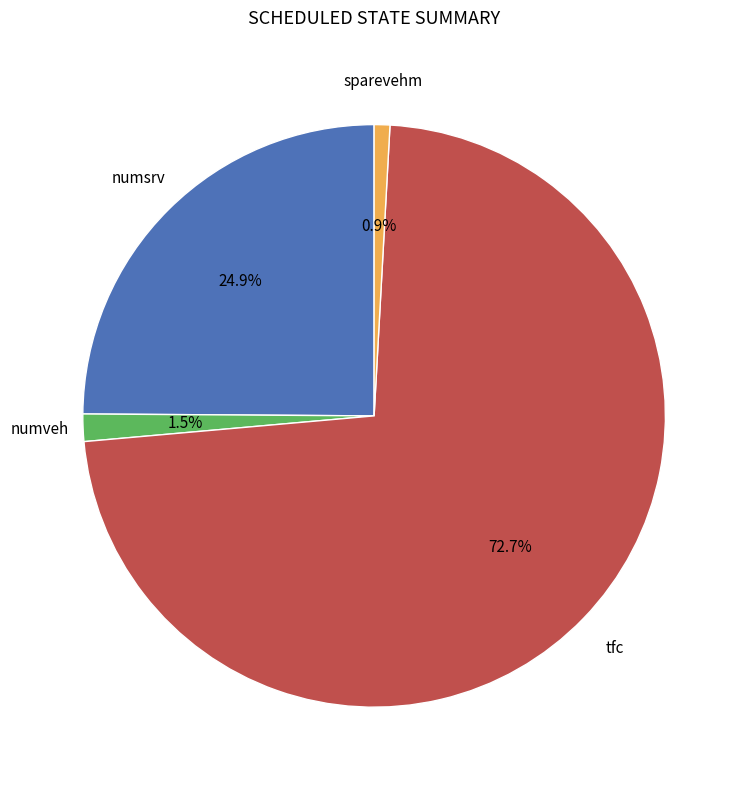

Is there any slice that represents more than half of the pie?

Yes